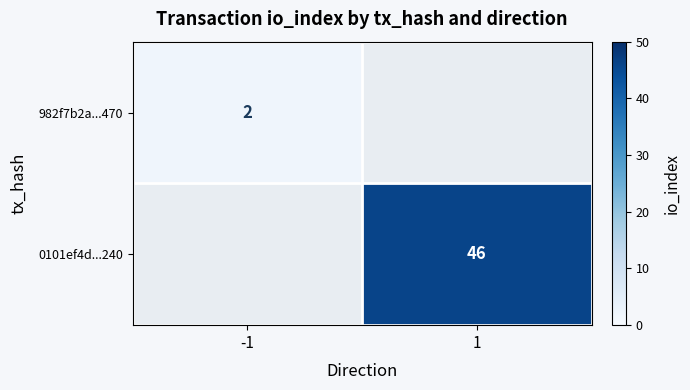

Is it true that 0101ef4d...240 equals 15 at 1?

False